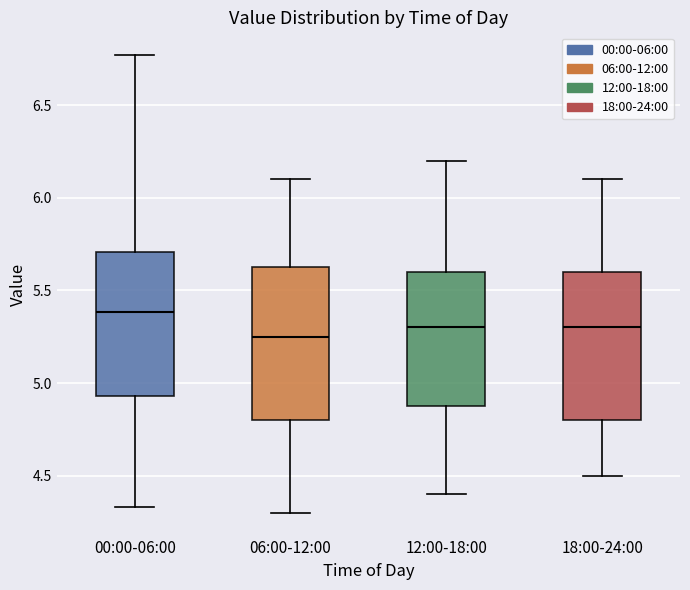

Reading left to right, transcribe this box plot: for each box, give where its median line is, the range the box spans, and where its two whiskers end, as read against the y-axis. The values are not printed on the chart, so give them approximately, as read against the axis.

00:00-06:00: median 5.40, box 4.95 to 5.70, whiskers 4.35 to 6.75
06:00-12:00: median 5.25, box 4.80 to 5.65, whiskers 4.30 to 6.10
12:00-18:00: median 5.30, box 4.90 to 5.60, whiskers 4.40 to 6.20
18:00-24:00: median 5.30, box 4.80 to 5.60, whiskers 4.50 to 6.10